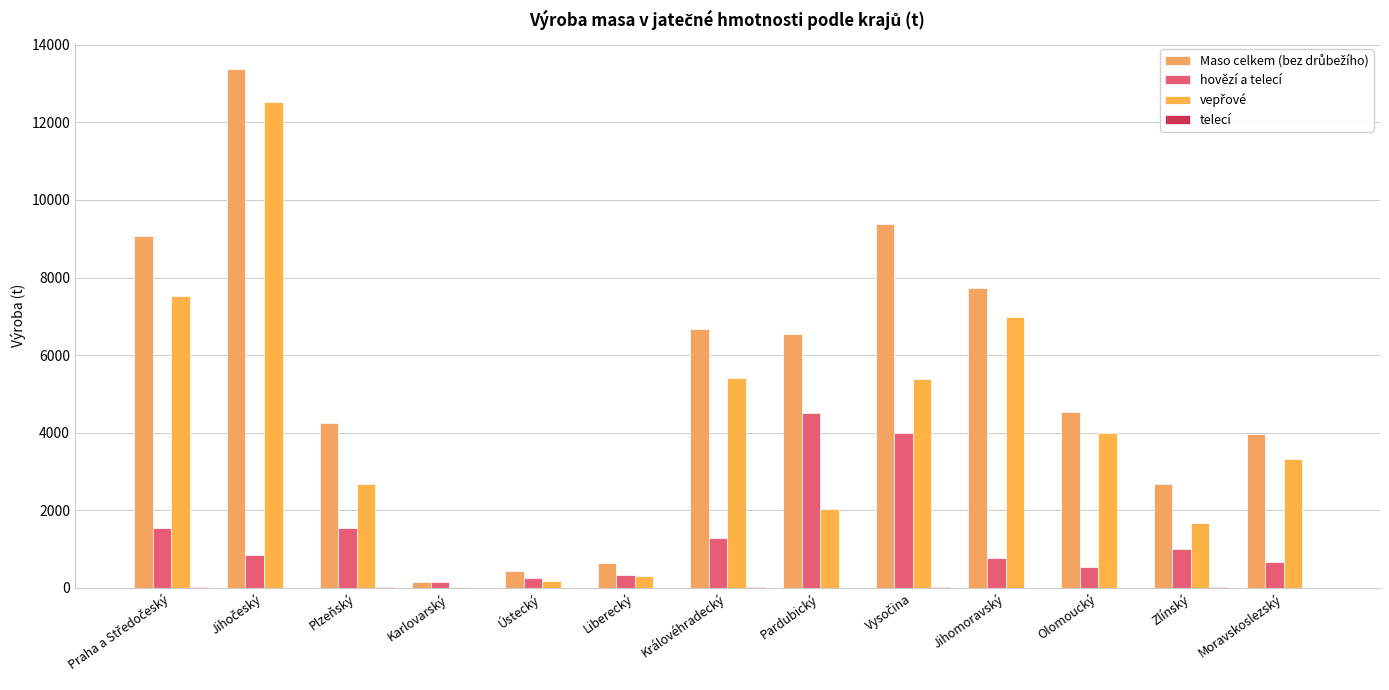

Where does the vepřové series first go above 3312?

Praha a Středočeský